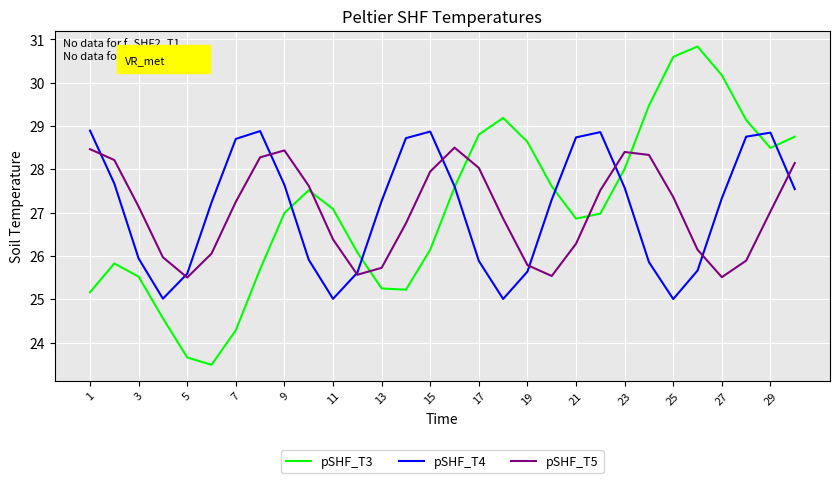

Which series ends up on top after the final intersection of pSHF_T4 and pSHF_T5?

pSHF_T5